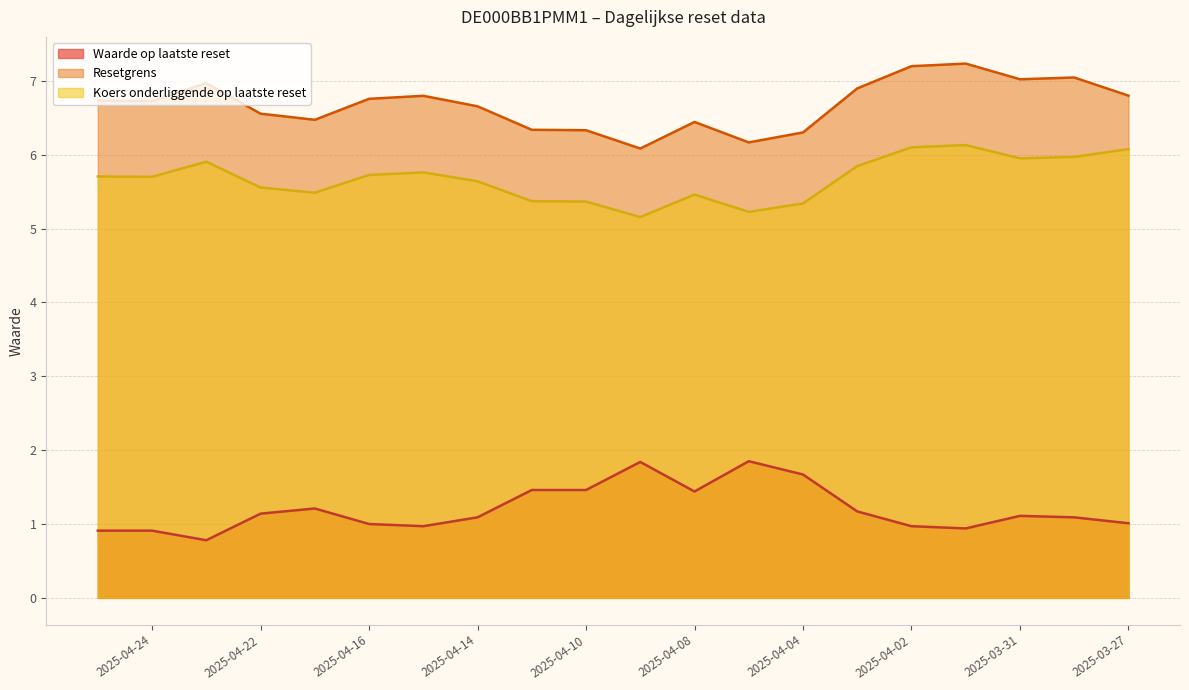

Reading right to left, what are all the values shown in this chart?

Waarde op laatste reset: 1.0	1.1	1.1	0.9	1.0	1.2	1.7	1.9	1.4	1.8	1.5	1.5	1.1	1.0	1.0	1.2	1.1	0.8	0.9	0.9
Resetgrens: 6.8	7.0	7.0	7.2	7.2	6.9	6.3	6.2	6.4	6.1	6.3	6.3	6.7	6.8	6.8	6.5	6.6	7.0	6.7	6.7
Koers onderliggende op laatste reset: 6.1	6.0	6.0	6.1	6.1	5.8	5.3	5.2	5.5	5.2	5.4	5.4	5.6	5.8	5.7	5.5	5.6	5.9	5.7	5.7